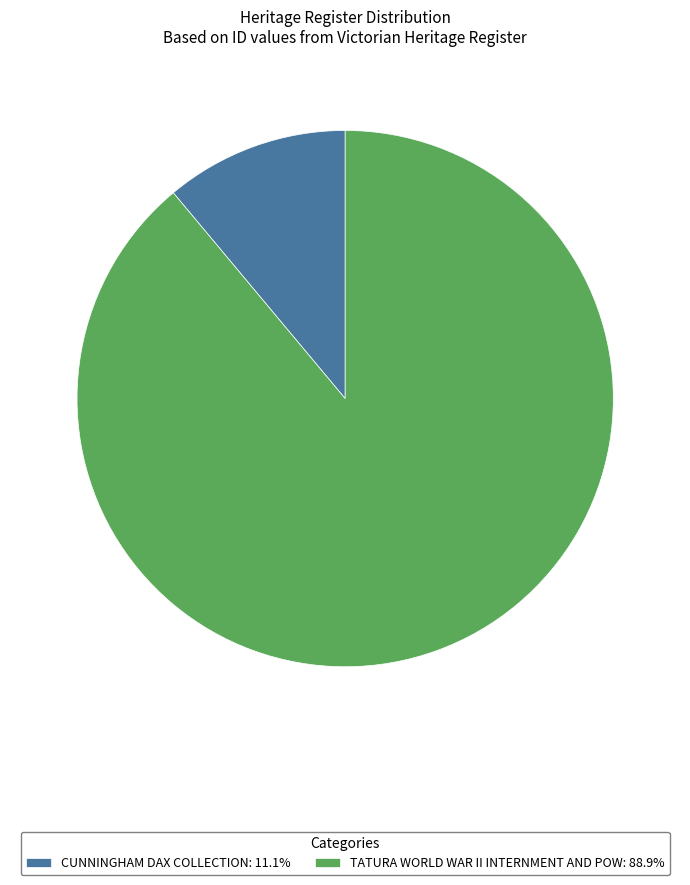

Does TATURA WORLD WAR II INTERNMENT AND POW represent more than half of the total?

Yes